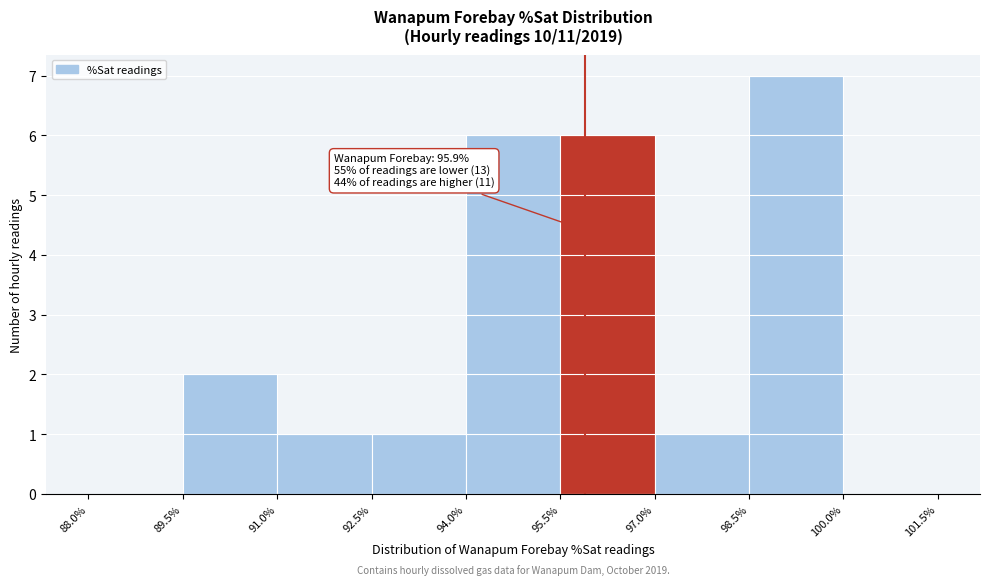

Which range on the x-axis has the tallest bar?

98.5% to 100.0%